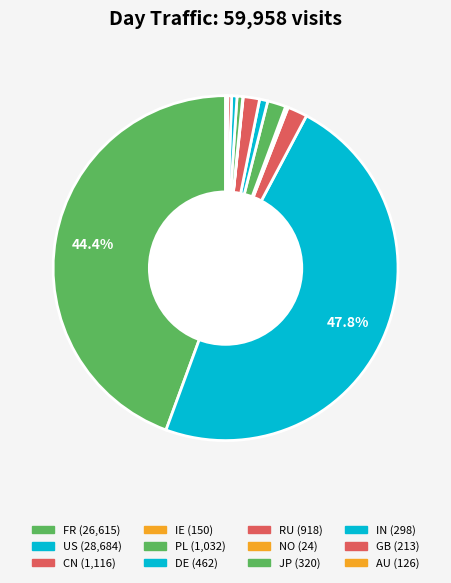

Which category has the smallest portion of the pie?

NO